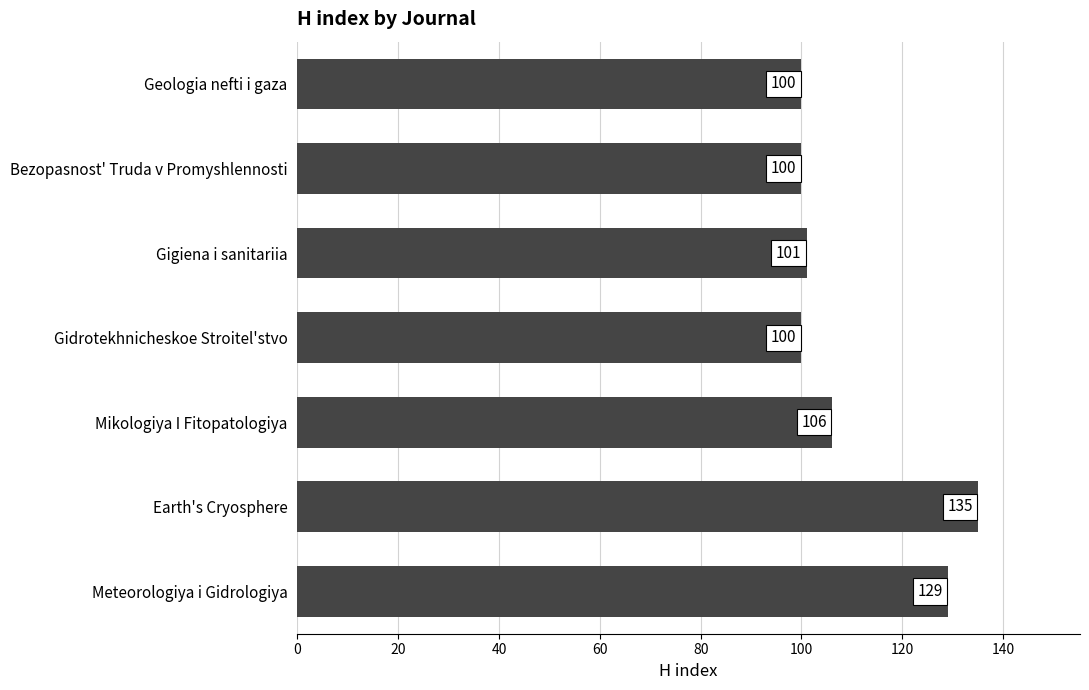

What is the greatest value displayed?

135